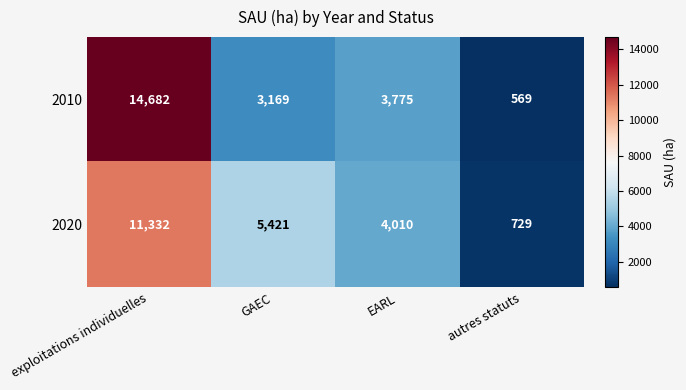

What is the total value across all series at GAEC?

8590